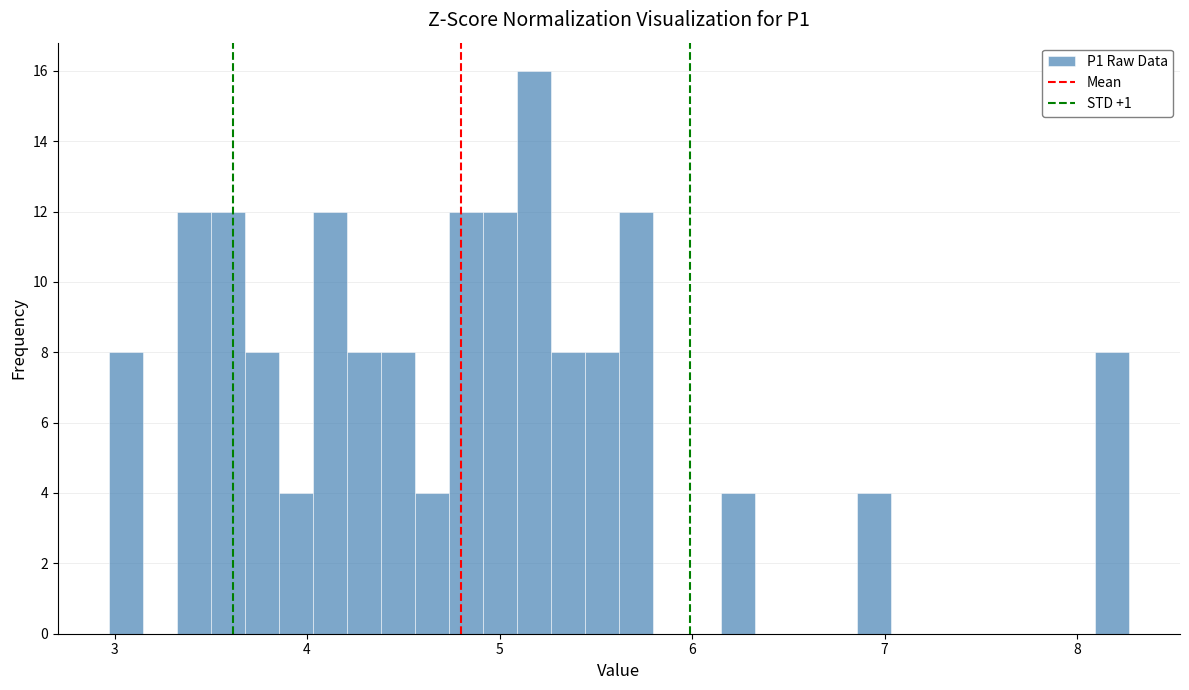

Around what value on the x-axis is the tallest bar? Give the approximate position of its centre, as read against the axis.

5.2